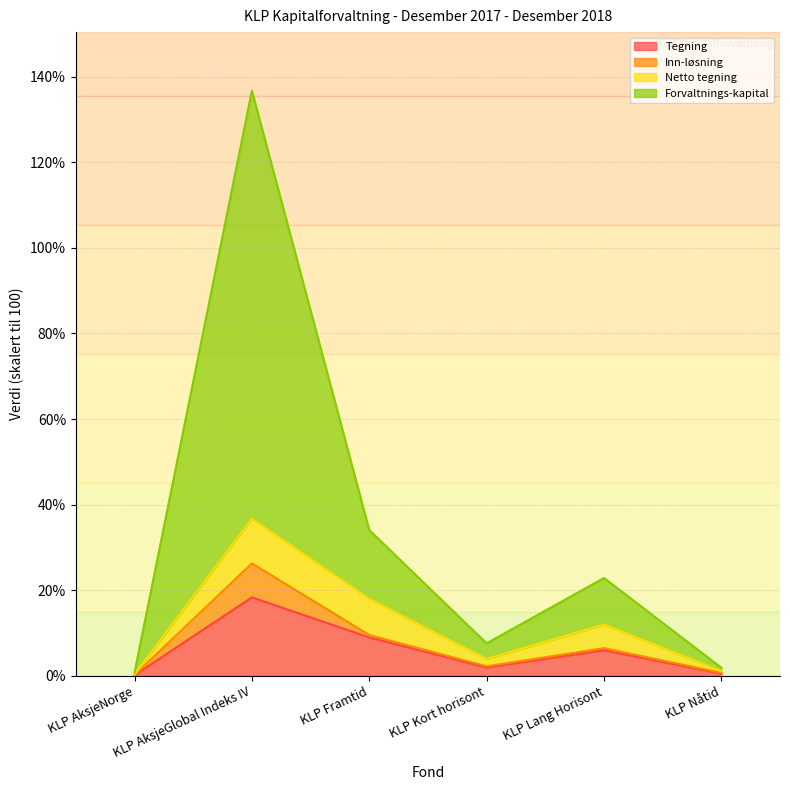

Is it true that Tegning equals 0.6 at KLP Nåtid?

True